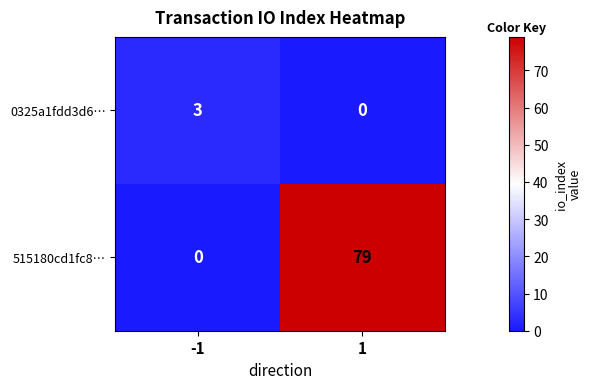

At which category is the sum across all series the highest?

1